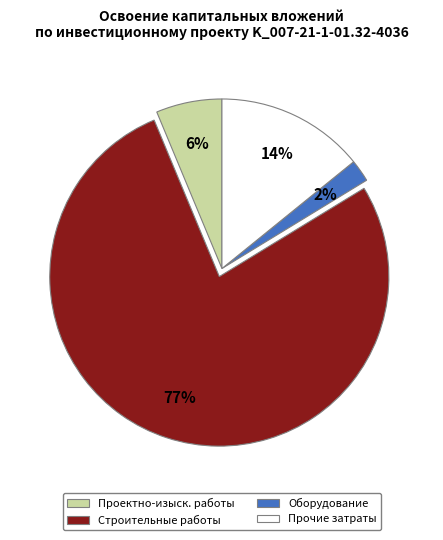

Is there any slice that represents more than half of the pie?

Yes